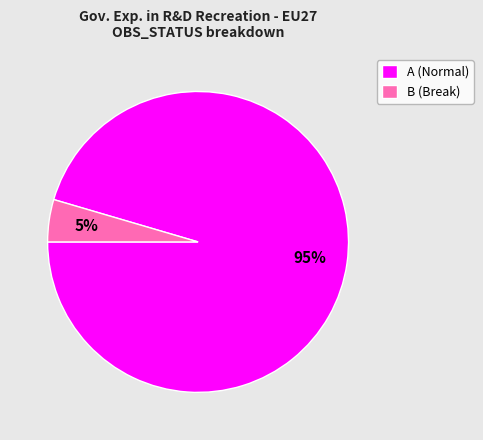

Does B (Break) represent more than half of the total?

No